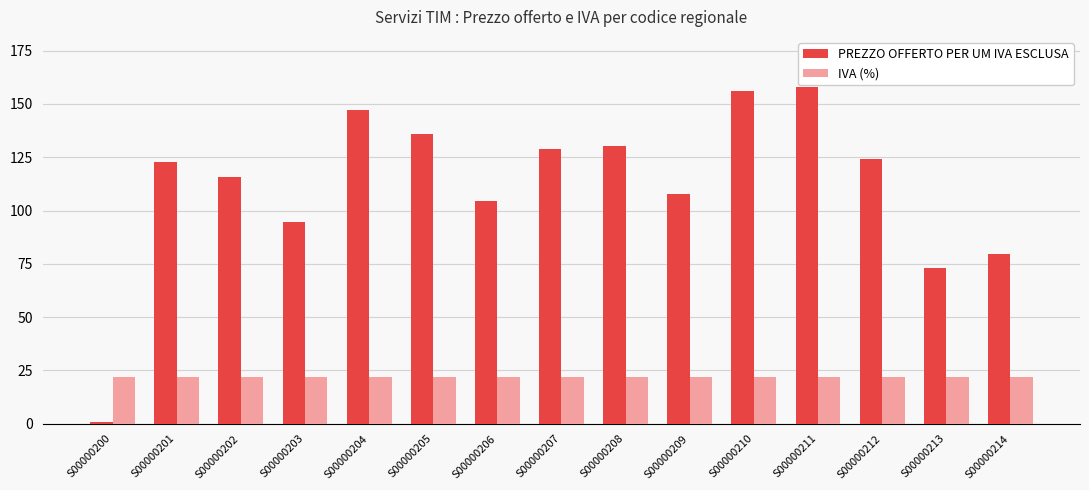

What is the difference between the highest and lowest values at S00000212?

102.1